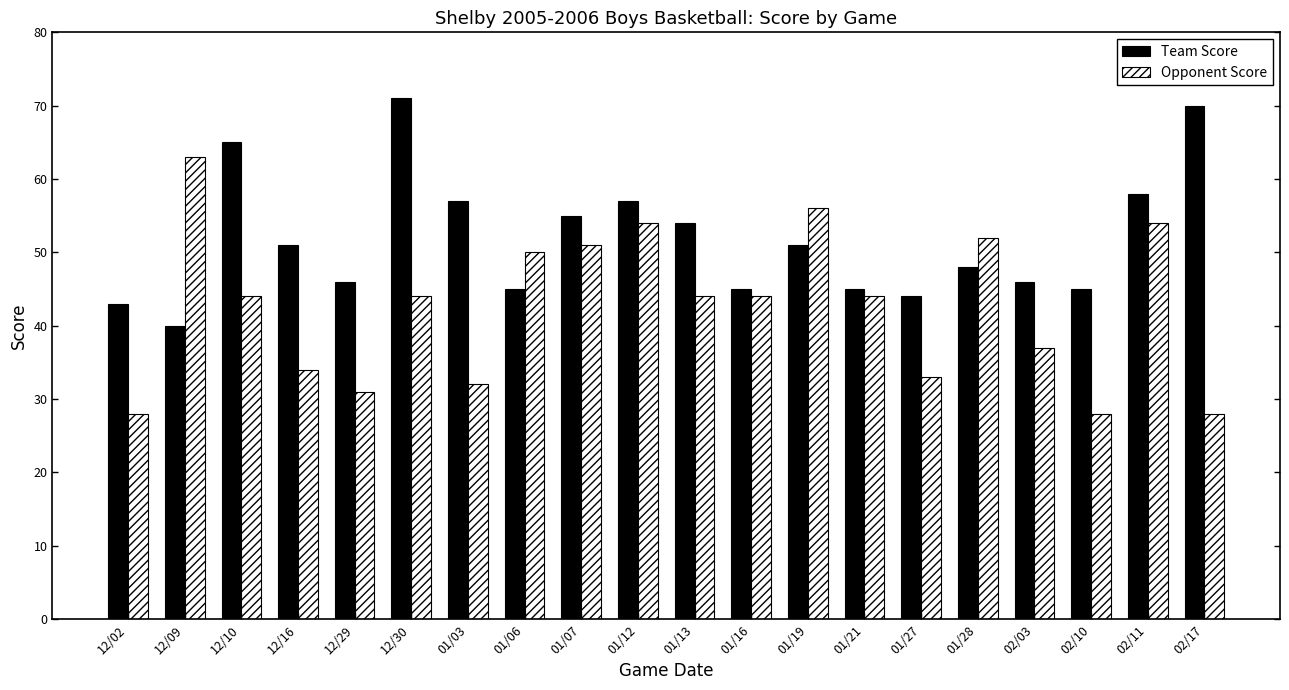

Reading left to right, list all the values displayed in this chart.

Team Score: 12/02=43	12/09=40	12/10=65	12/16=51	12/29=46	12/30=71	01/03=57	01/06=45	01/07=55	01/12=57	01/13=54	01/16=45	01/19=51	01/21=45	01/27=44	01/28=48	02/03=46	02/10=45	02/11=58	02/17=70
Opponent Score: 12/02=28	12/09=63	12/10=44	12/16=34	12/29=31	12/30=44	01/03=32	01/06=50	01/07=51	01/12=54	01/13=44	01/16=44	01/19=56	01/21=44	01/27=33	01/28=52	02/03=37	02/10=28	02/11=54	02/17=28